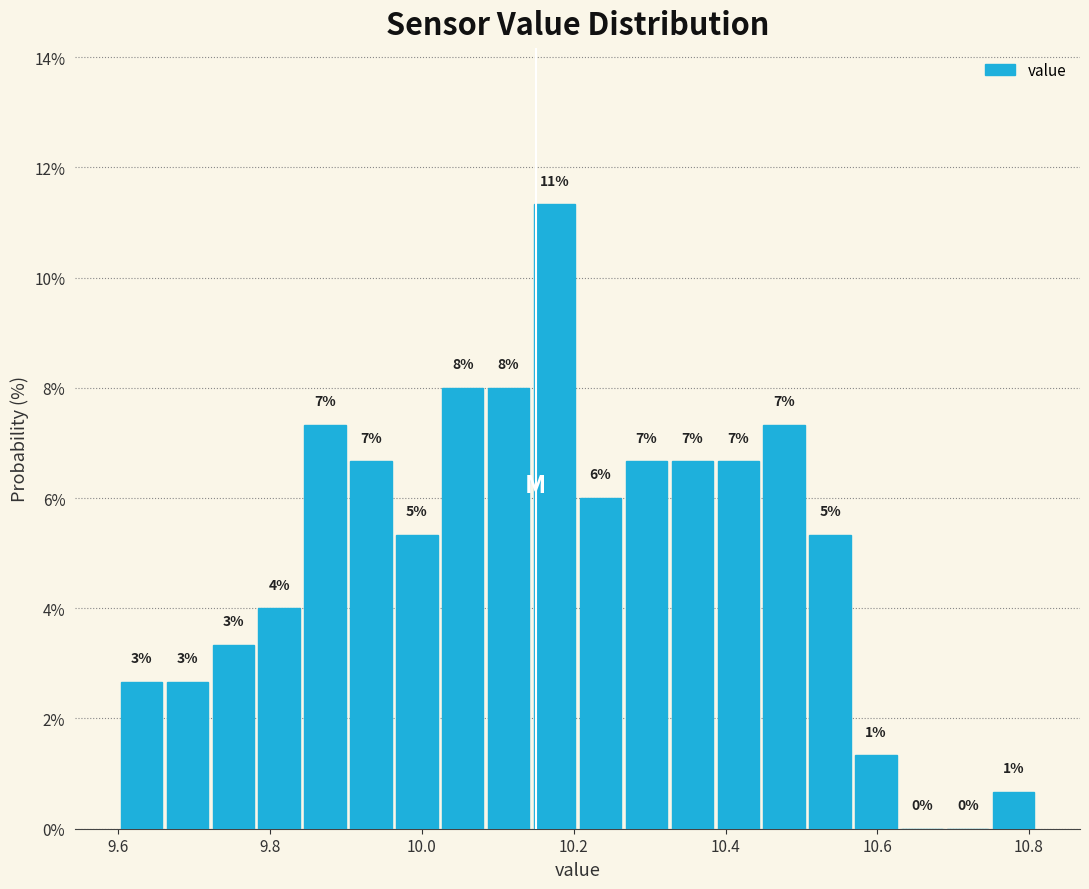

Read against the x-axis, roughly where is the centre of the tallest bar?

10.18